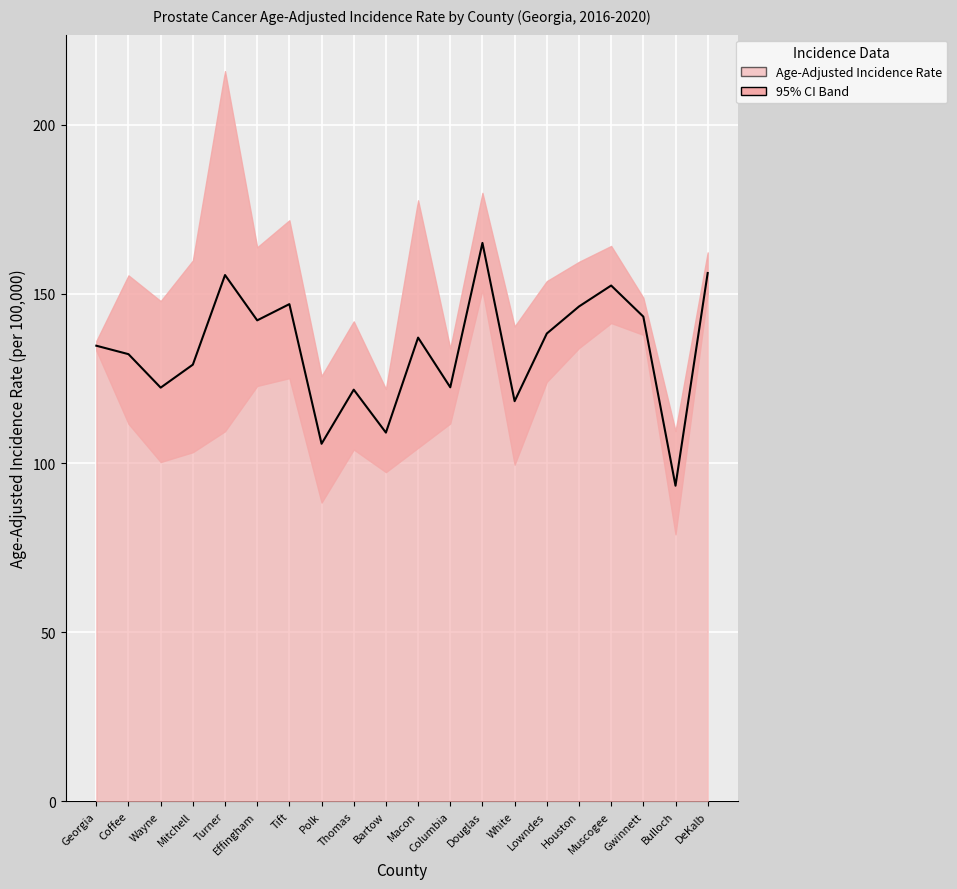

What is the difference between the highest and lowest values at Bartow?

24.6